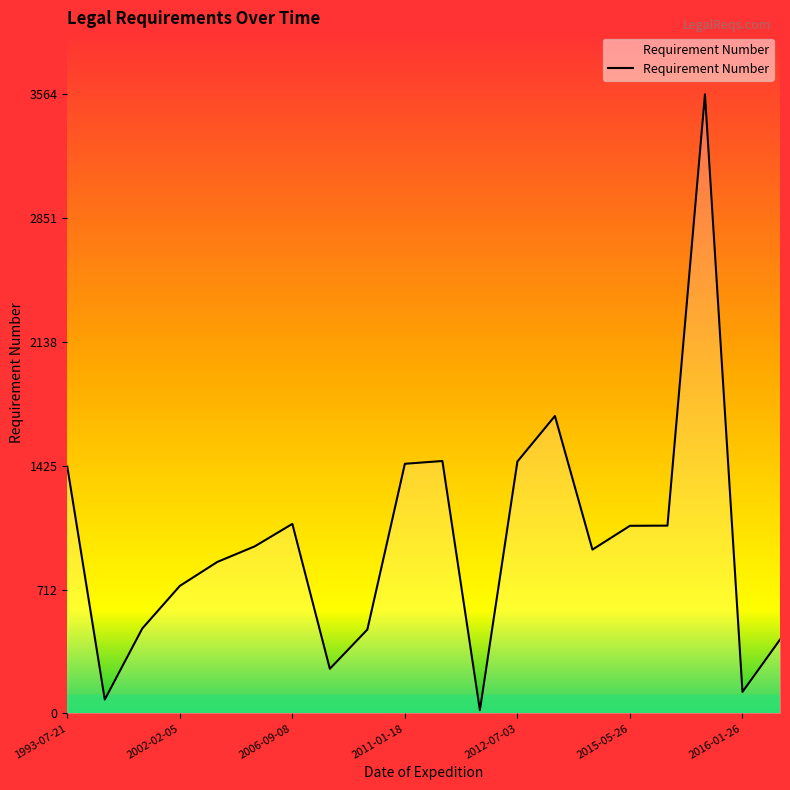

What is the maximum value shown in the chart?

3564